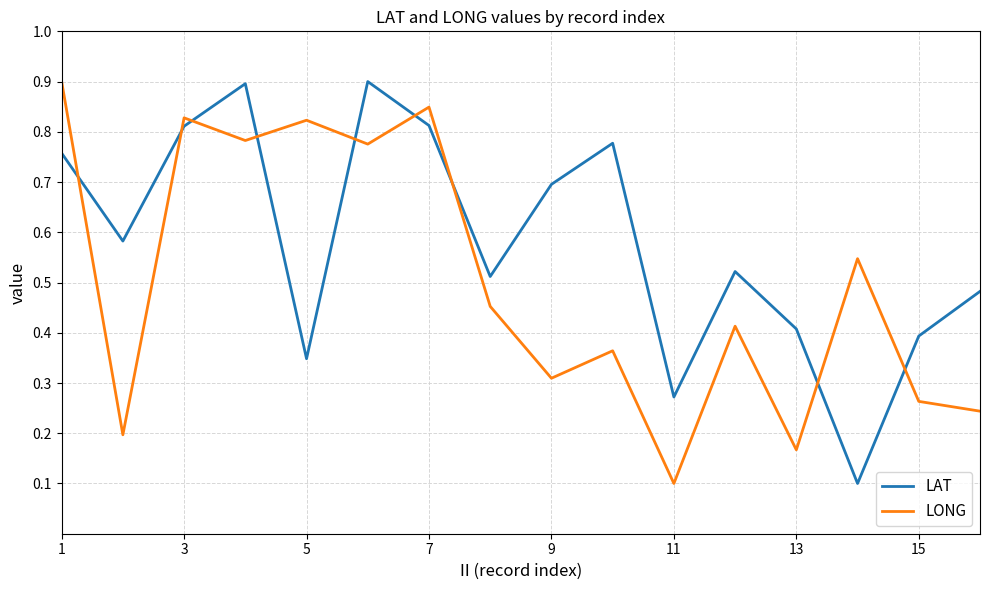

What is the maximum value for LAT?

0.9